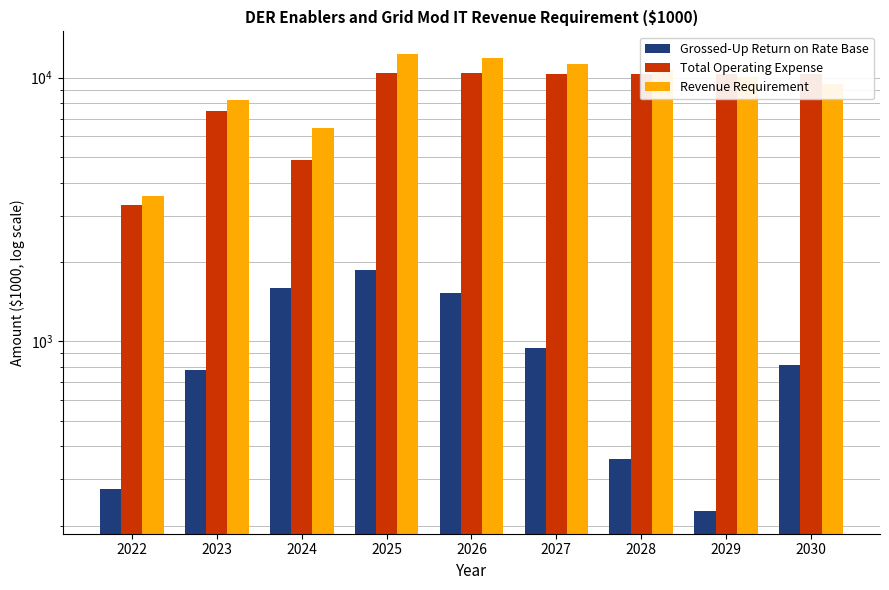

Which category has the highest value in the Grossed-Up Return on Rate Base series?

2025